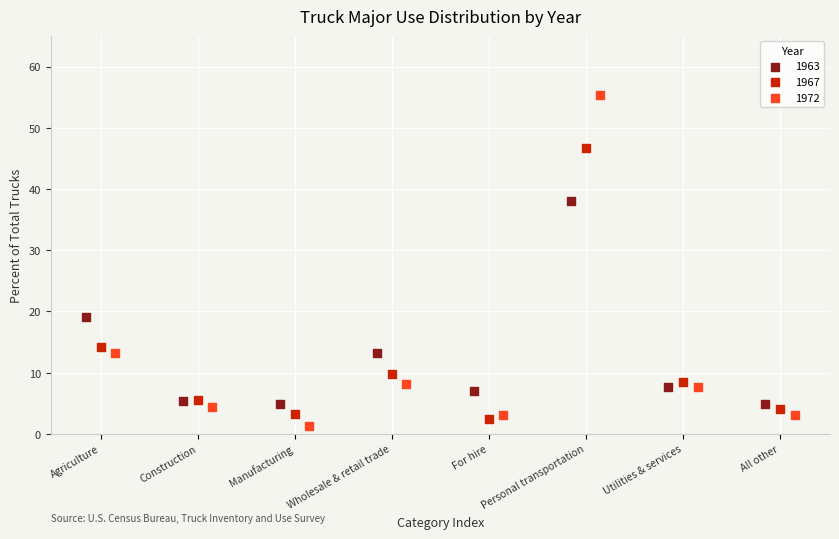

What are all the series names shown in the legend?

1963, 1967, 1972